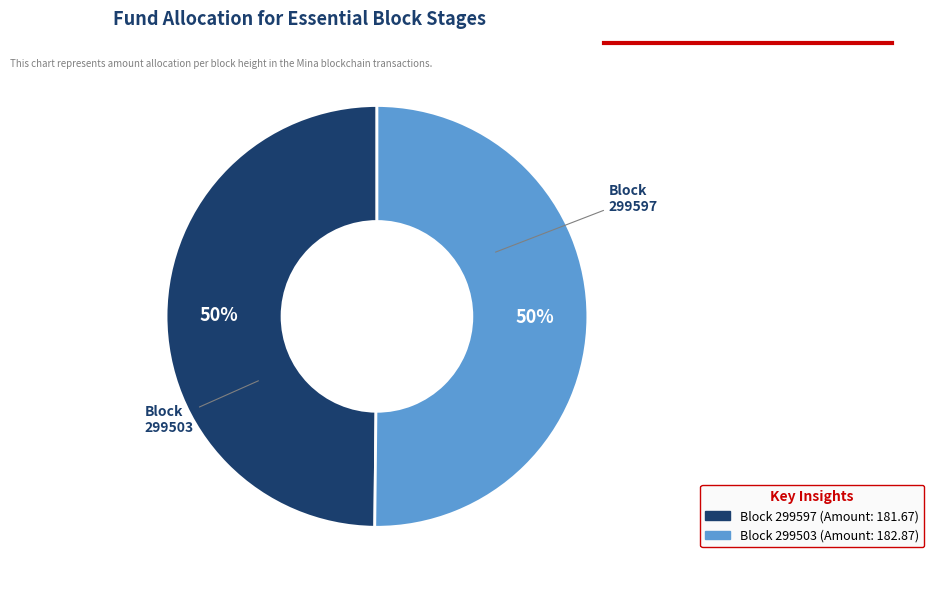

Count the number of slices in the pie.

2